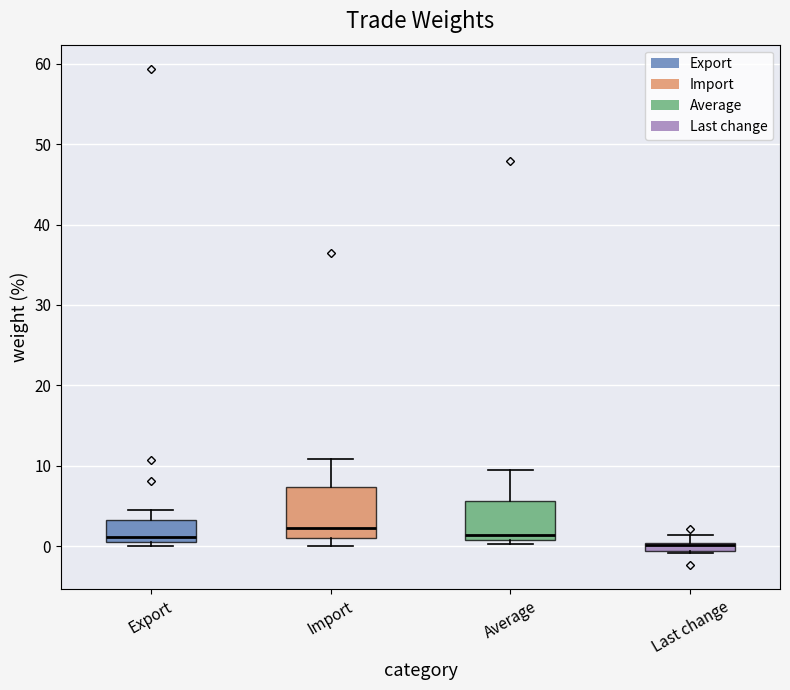

Comparing the boxes themselves (not the whiskers), which one is the tallest?

Import